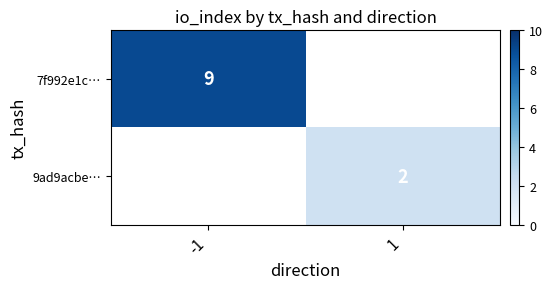

Is the value of 7f992e1c… at -1 greater than the value of 9ad9acbe… at 1?

Yes